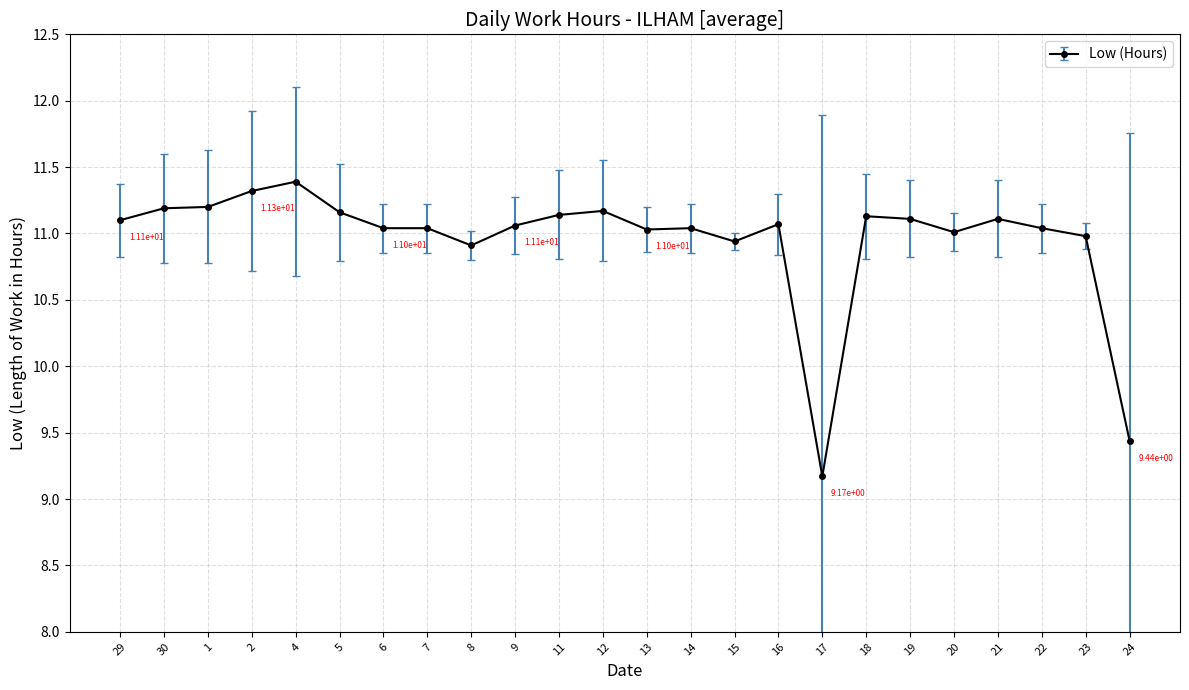

Reading right to left, transcribe all the data shown in this chart.

24=9.4	23=11.0	22=11.0	21=11.1	20=11.0	19=11.1	18=11.1	17=9.2	16=11.1	15=10.9	14=11.0	13=11.0	12=11.2	11=11.1	9=11.1	8=10.9	7=11.0	6=11.0	5=11.2	4=11.4	2=11.3	1=11.2	30=11.2	29=11.1